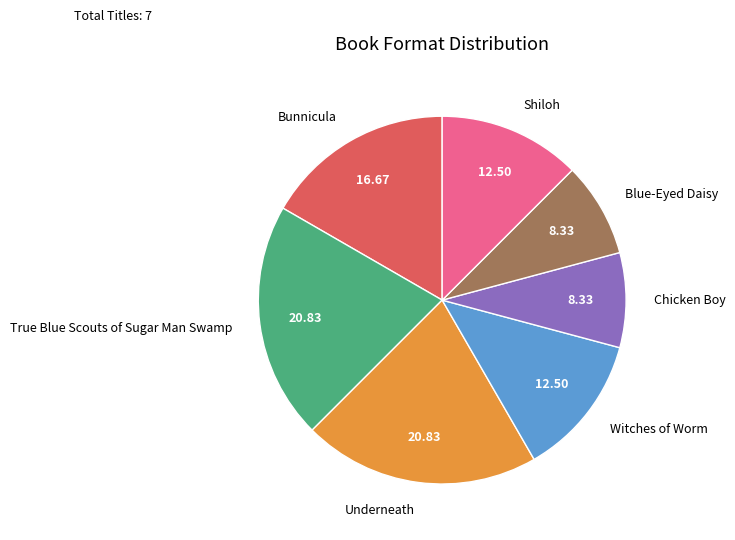

Do Chicken Boy and Bunnicula together represent more than half of the pie?

No